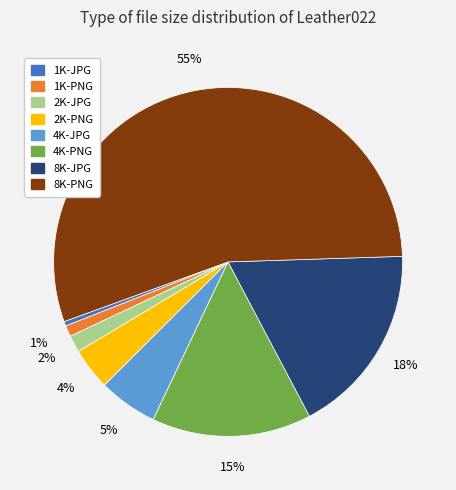

What percentage is the 2K-PNG slice, to the nearest percent?

4%